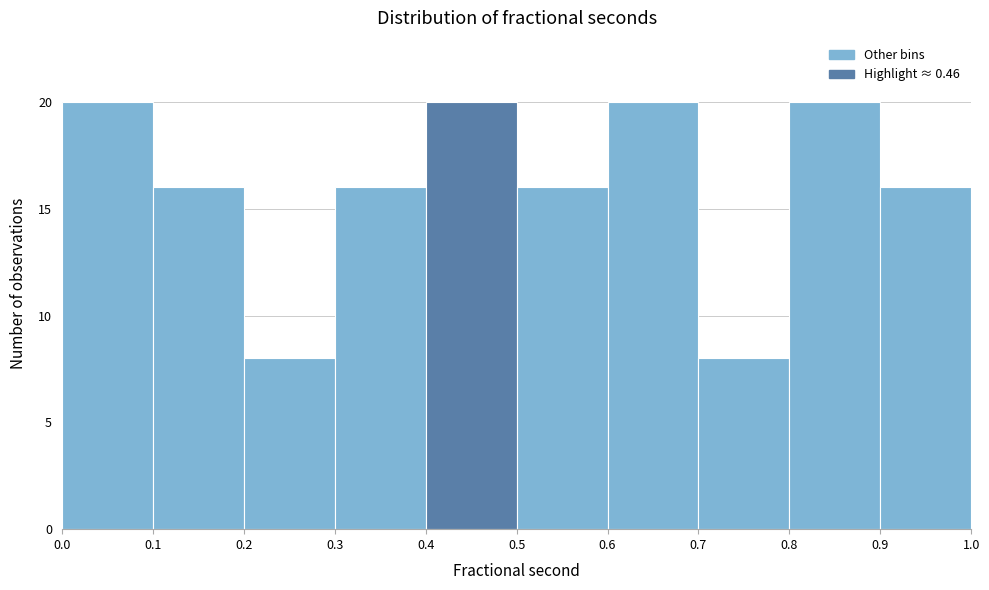

Reading left to right, list every bar in this chart as the range it spans on the x-axis followed by its height. The values are not printed on the chart, so give them approximately, as read against the axis.

0.0 to 0.1: 20
0.1 to 0.2: 16
0.2 to 0.3: 8
0.3 to 0.4: 16
0.4 to 0.5: 20
0.5 to 0.6: 16
0.6 to 0.7: 20
0.7 to 0.8: 8
0.8 to 0.9: 20
0.9 to 1.0: 16